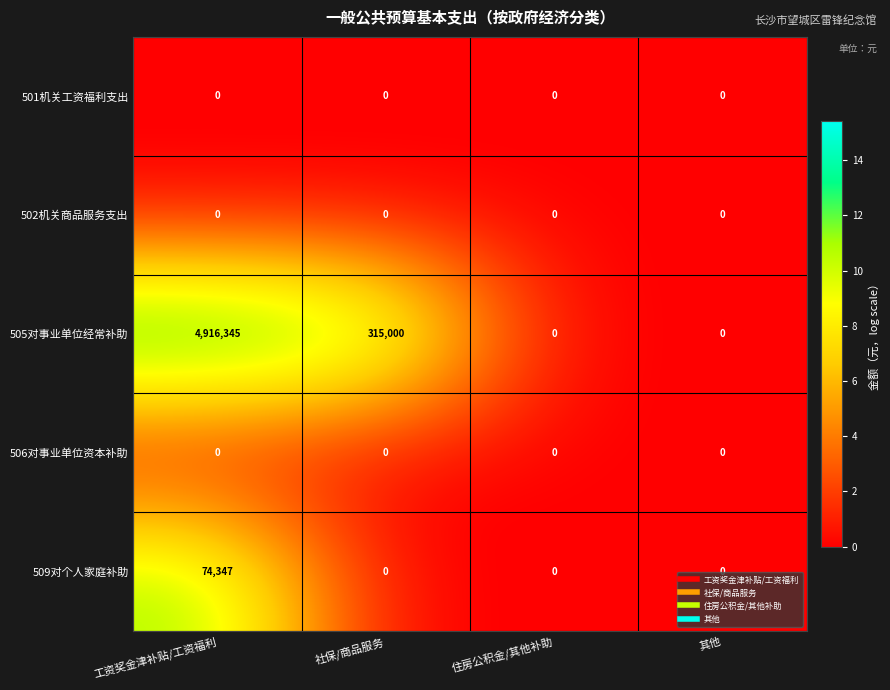

Reading right to left, transcribe all the data shown in this chart.

501机关工资福利支出: 其他=0	住房公积金/其他补助=0	社保/商品服务=0	工资奖金津补贴/工资福利=0
502机关商品服务支出: 其他=0	住房公积金/其他补助=0	社保/商品服务=0	工资奖金津补贴/工资福利=0
505对事业单位经常补助: 其他=0	住房公积金/其他补助=0	社保/商品服务=315000	工资奖金津补贴/工资福利=4916345
506对事业单位资本补助: 其他=0	住房公积金/其他补助=0	社保/商品服务=0	工资奖金津补贴/工资福利=0
509对个人家庭补助: 其他=0	住房公积金/其他补助=0	社保/商品服务=0	工资奖金津补贴/工资福利=74347